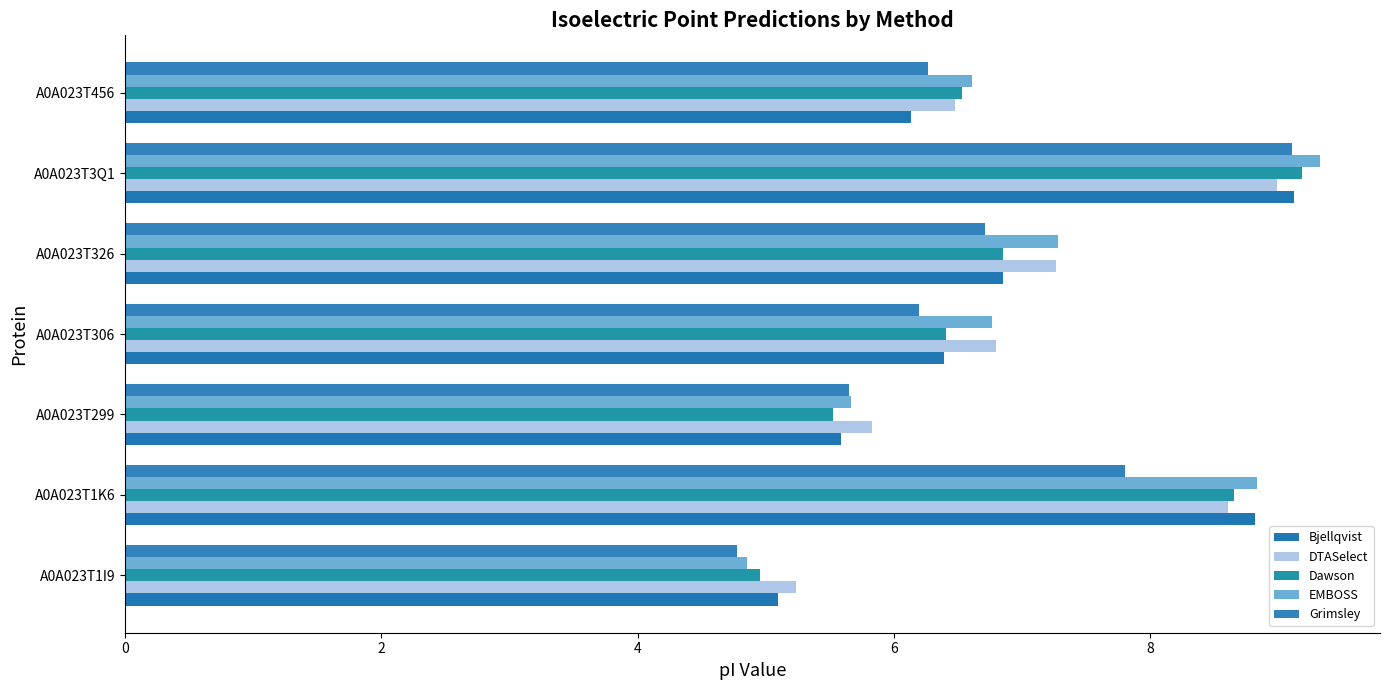

Count the number of data series in this chart.

5